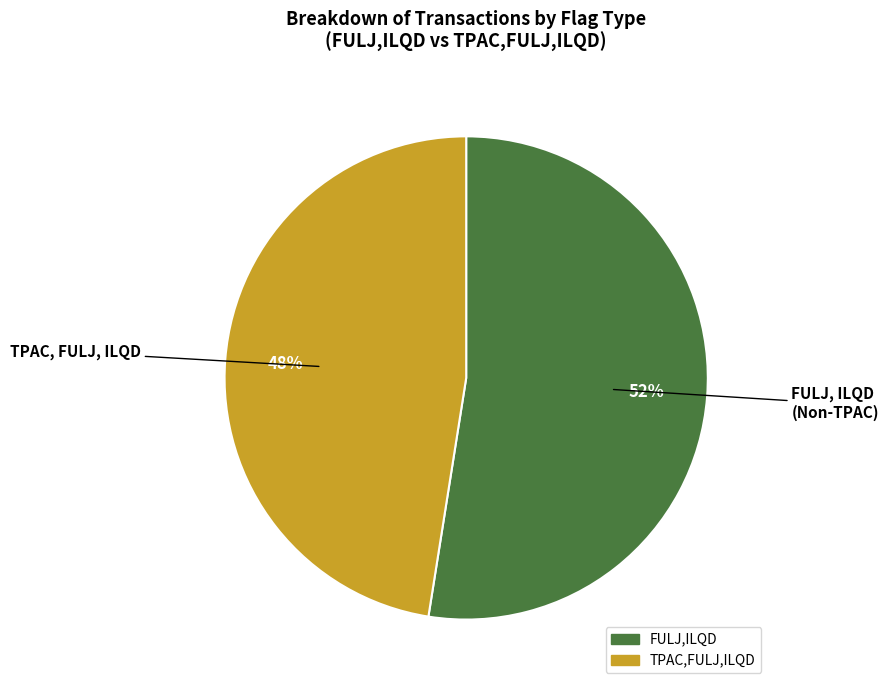

Does any single category account for the majority?

Yes